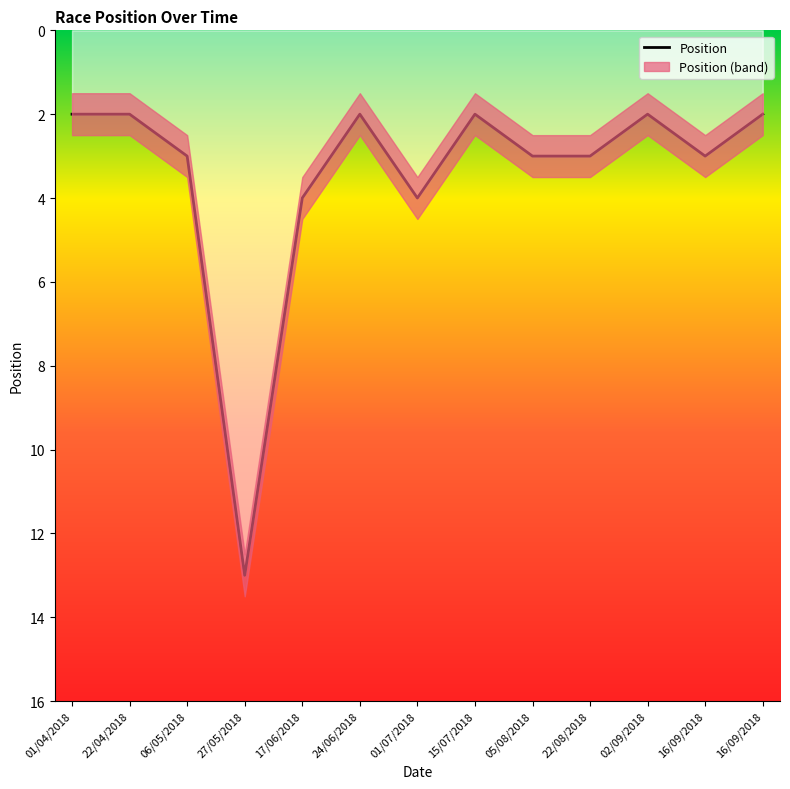

Is this an area chart (filled region under the line)?

No